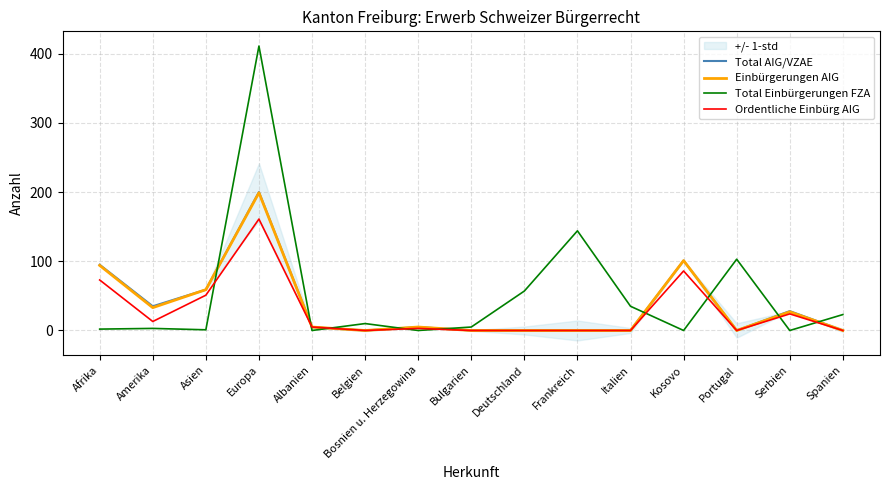

Reading right to left, what are all the values shown in this chart?

Total AIG/VZAE: 0	28	0	101	0	0	0	0	5	0	5	200	59	35	95
Einbürgerungen AIG: 0	27	0	101	0	0	0	0	5	0	5	199	59	33	94
Total Einbürgerungen FZA: 23	0	103	0	35	144	57	5	0	10	0	411	1	3	2
Ordentliche Einbürg AIG: 0	24	0	86	0	0	0	0	3	0	5	161	51	13	73